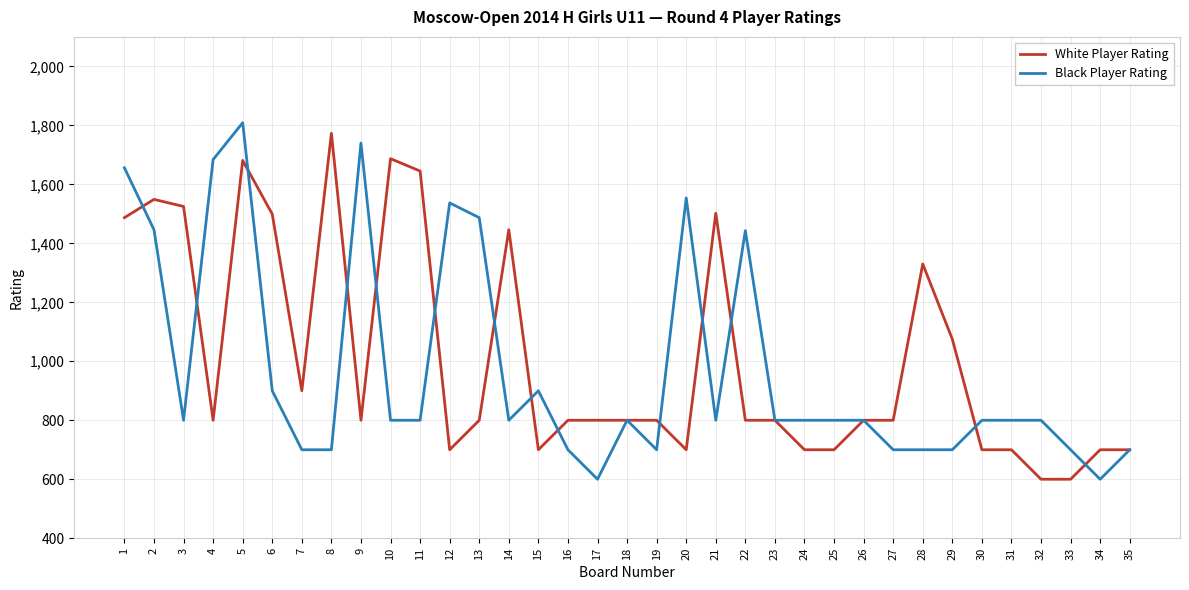

Rank the series at 17 from lowest to highest value.

Black Player Rating, White Player Rating